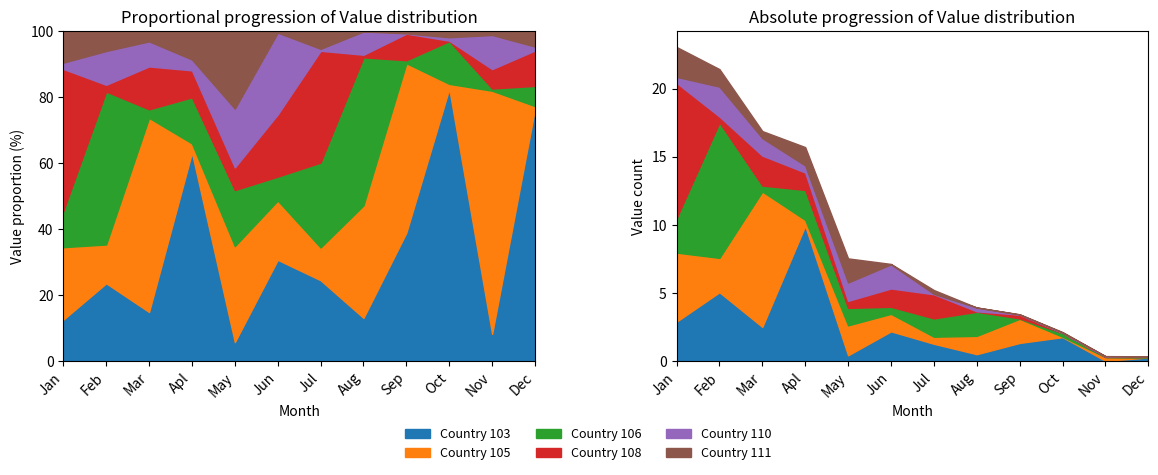

How many interior local peaks does the Country_105 series have?

4